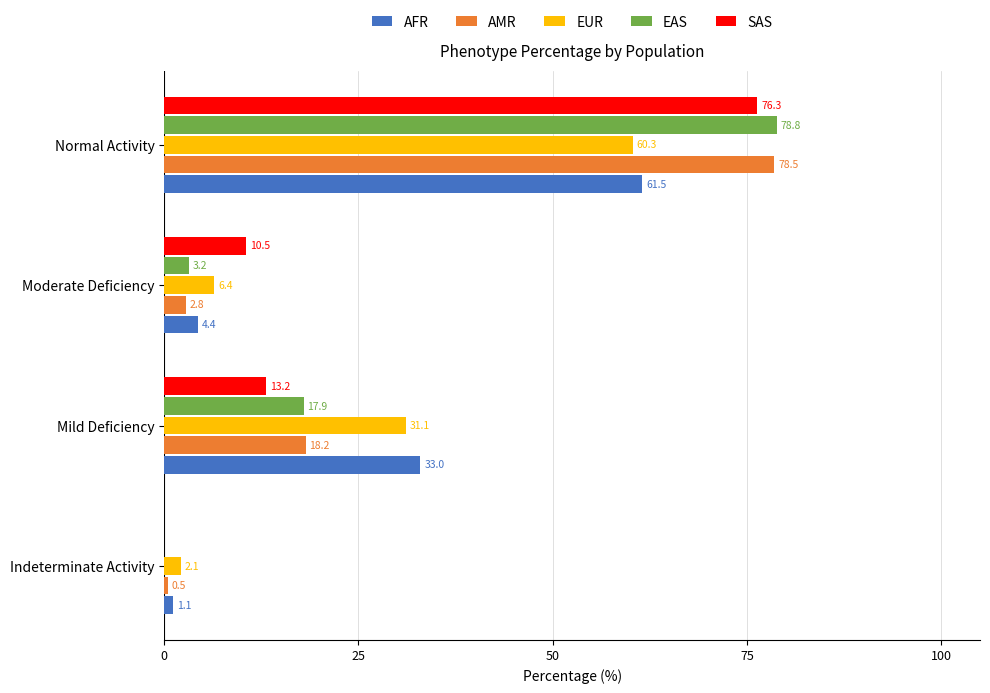

Which series has the widest spread of values?

EAS